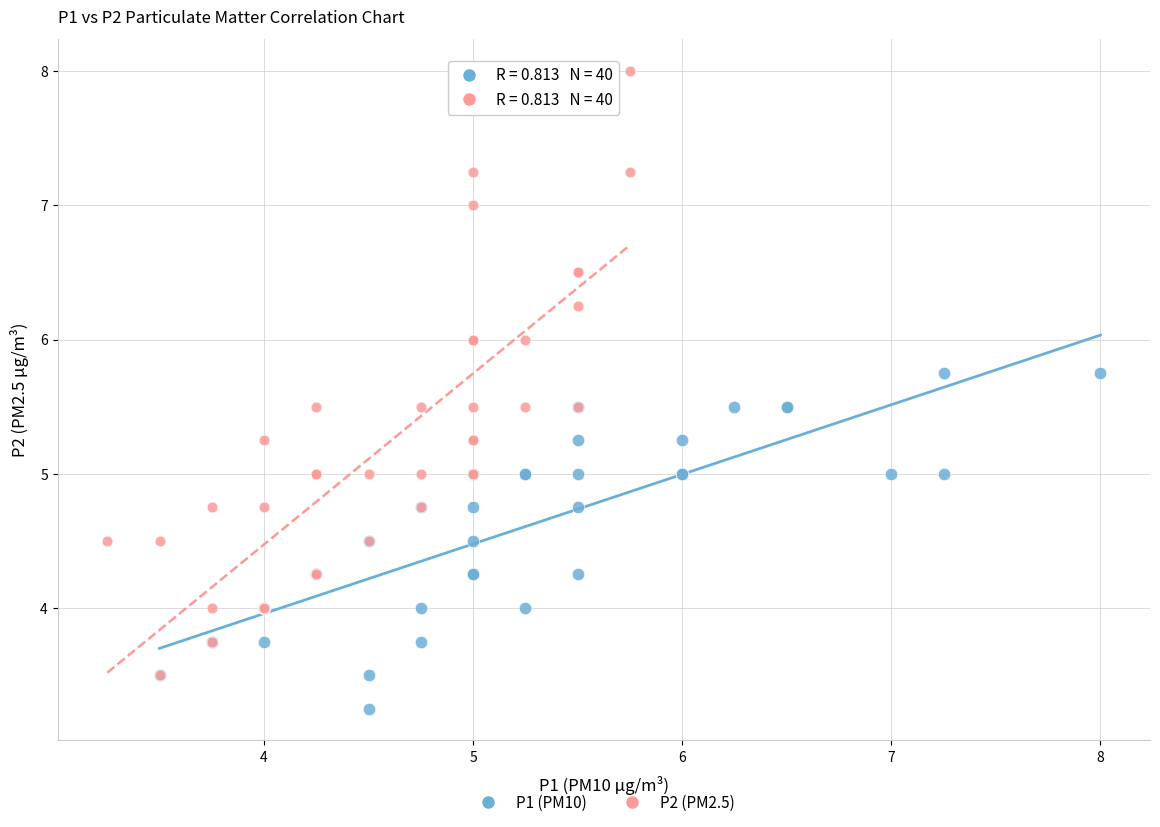

Which series contains the lowest Y value?

P1 (PM10)